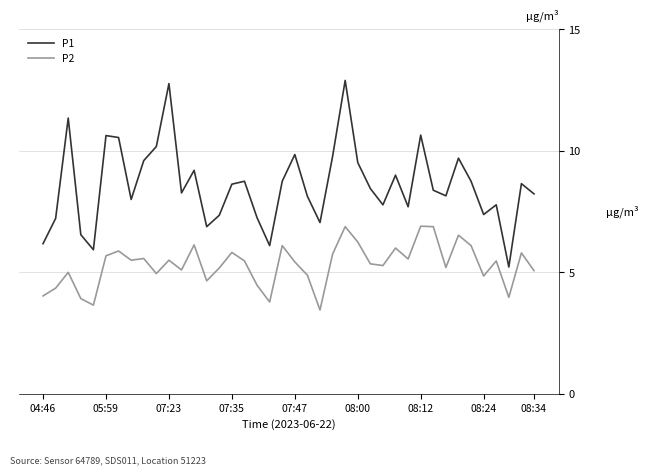

How many lines are shown in the chart?

2